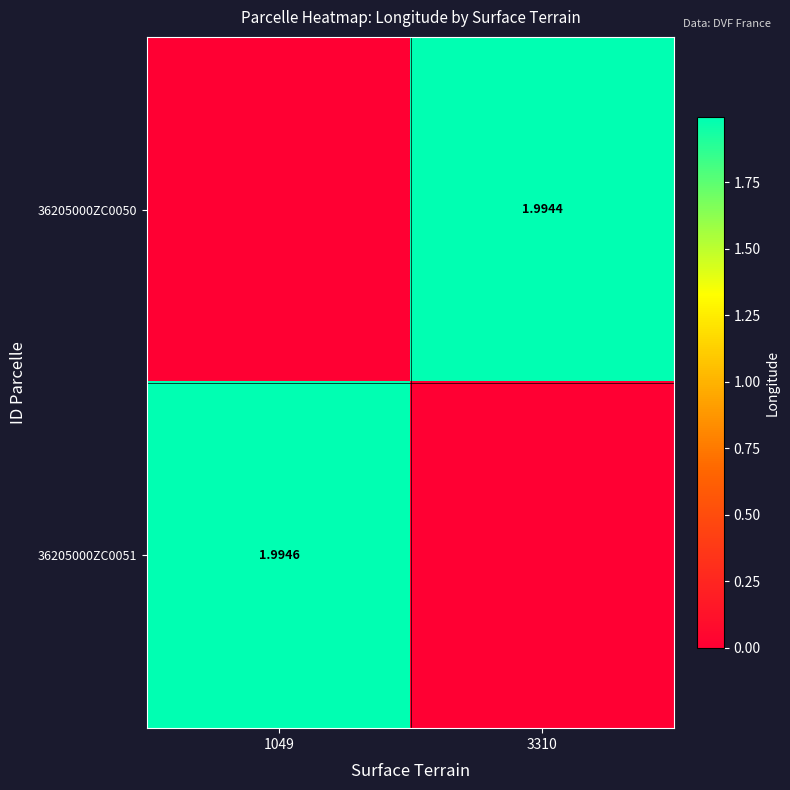

Is the value of 36205000ZC0051 at 1049 greater than the value of 36205000ZC0050 at 3310?

Yes